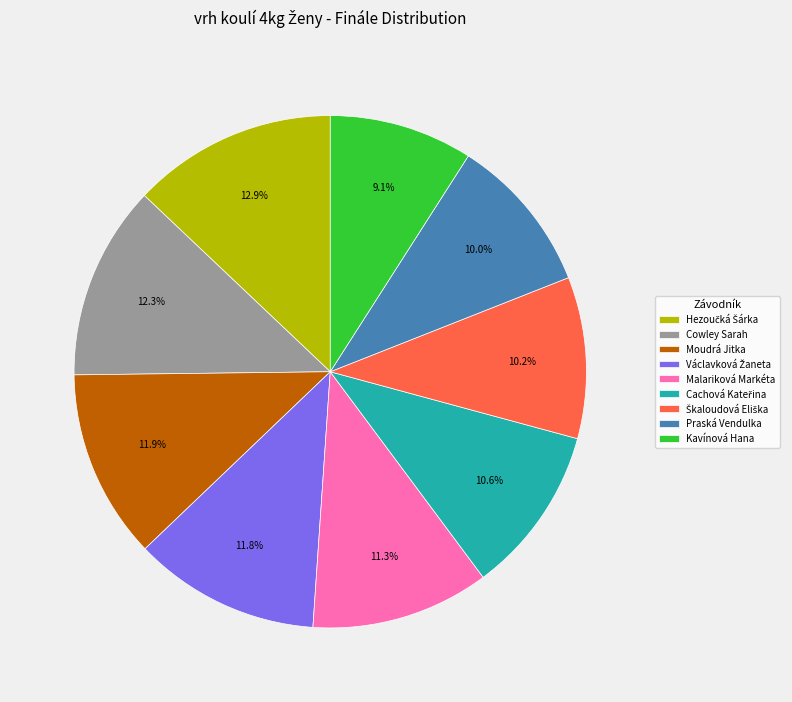

Is the sum of Cowley Sarah and Kavínová Hana greater than half?

No